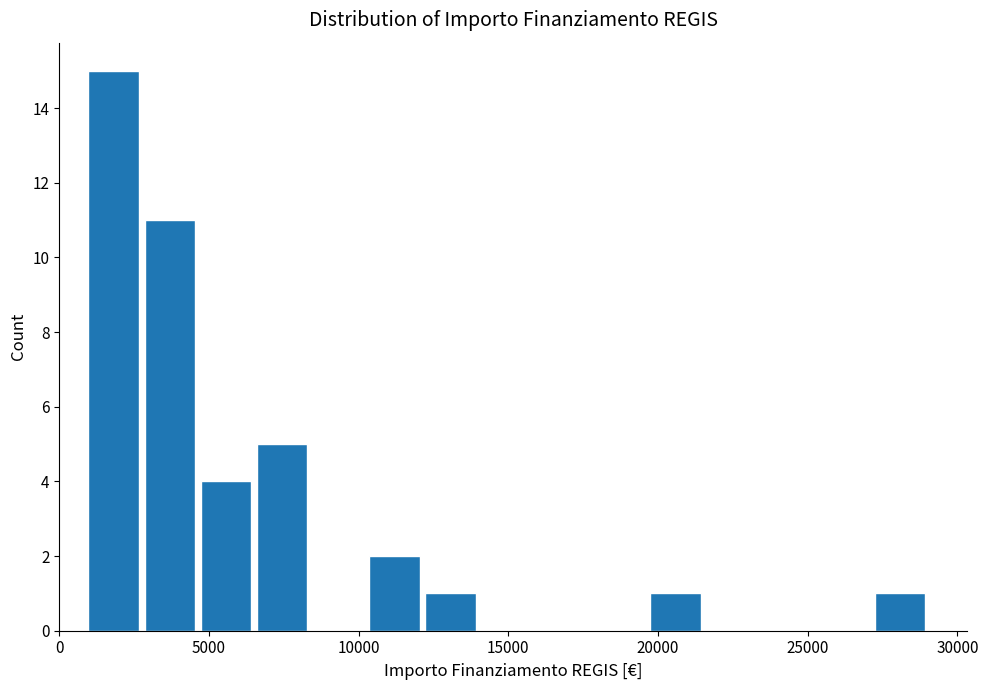

Around what value on the x-axis is the tallest bar? Give the approximate position of its centre, as read against the axis.

2000